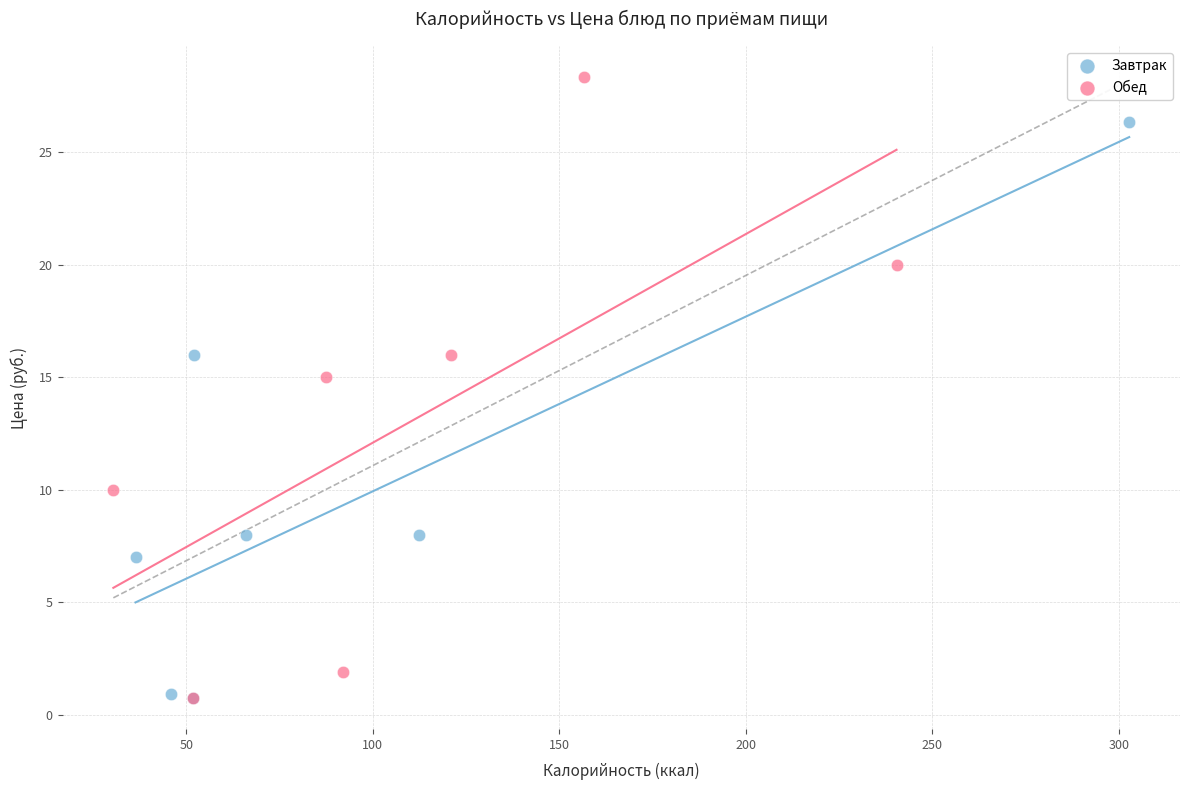

Which series has the widest spread of Y values?

Обед